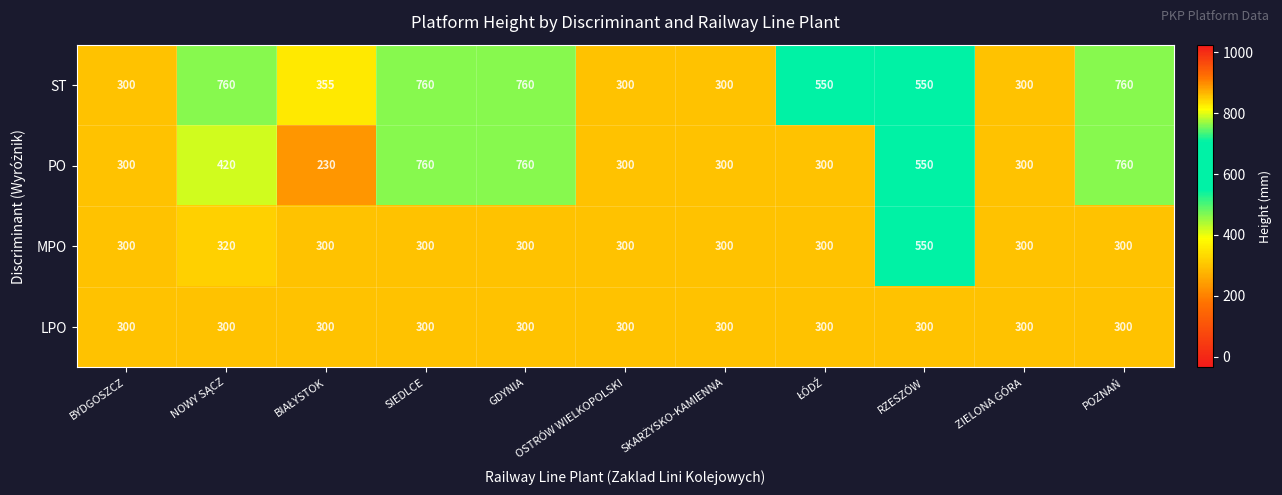

Which series has the largest total across all categories?

ST